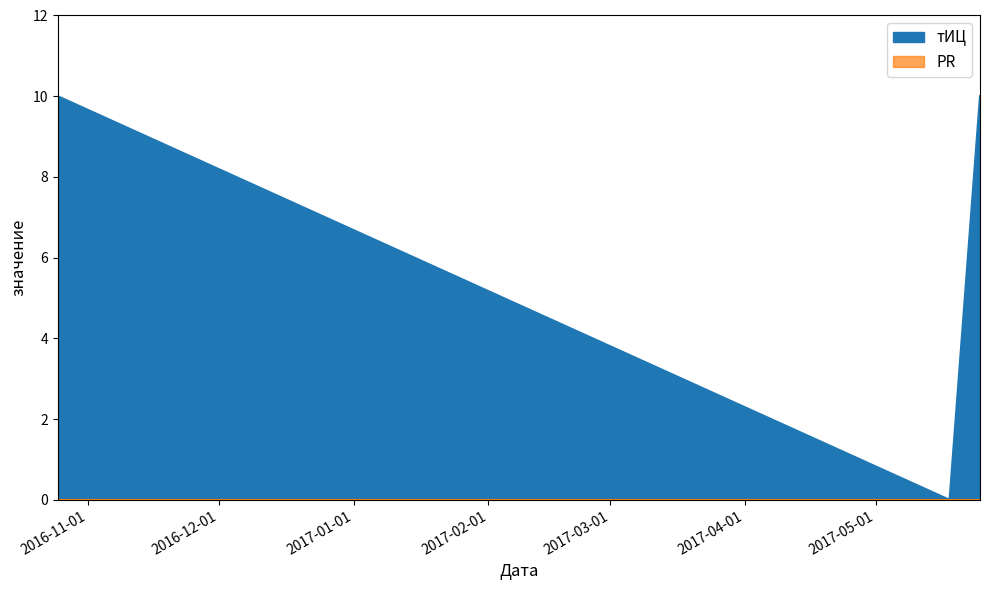

What is the greatest value displayed?

10